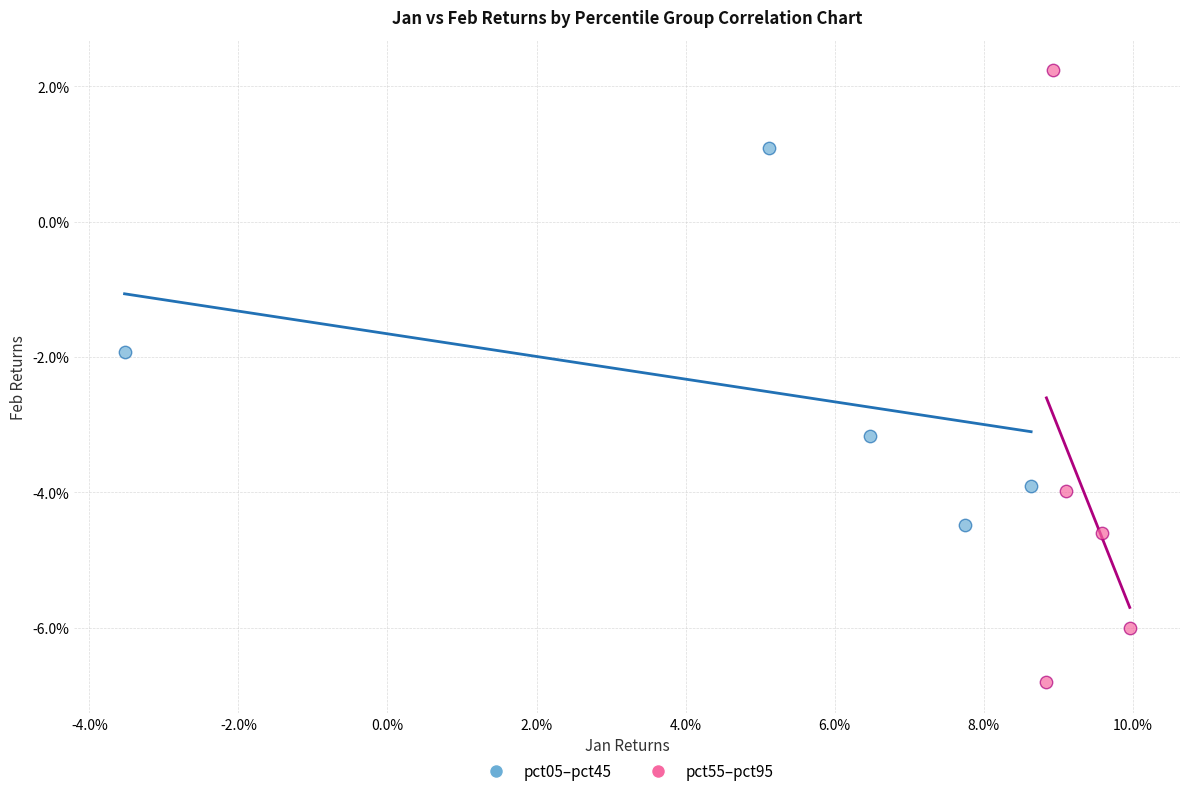

Which series has the largest Y range (max minus min)?

pct55–pct95